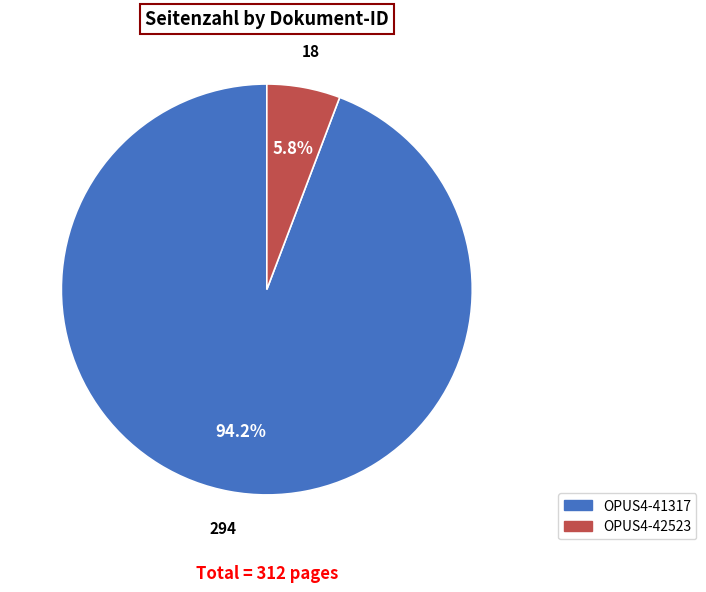

To the nearest percent, what is the combined percentage of OPUS4-42523 and OPUS4-41317?

100%